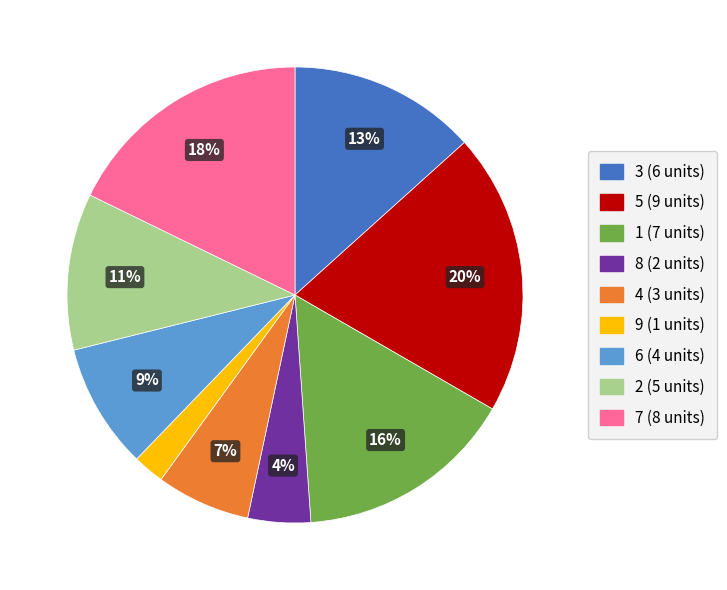

Is there any slice that represents more than half of the pie?

No